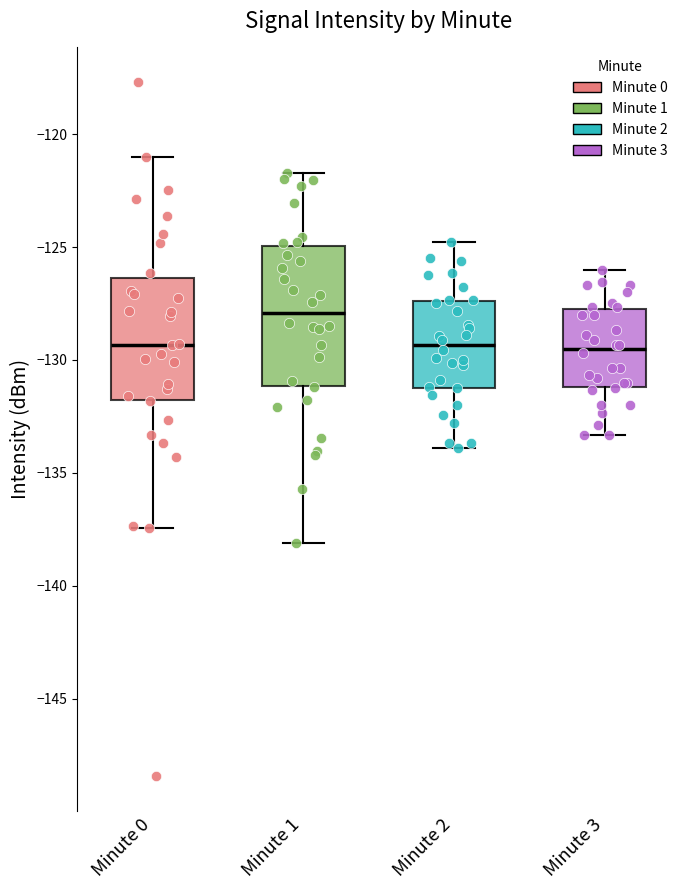

Reading left to right, read every box against the y-axis: the position of its median line, the range the box covers, and the ends of its whiskers. The values are not printed on the chart, so give them approximately, as read against the axis.

Minute 0: median -129.5, box -132.0 to -126.5, whiskers -137.5 to -121.0
Minute 1: median -128.0, box -131.0 to -125.0, whiskers -138.0 to -121.5
Minute 2: median -129.5, box -131.0 to -127.5, whiskers -134.0 to -125.0
Minute 3: median -129.5, box -131.0 to -128.0, whiskers -133.5 to -126.0